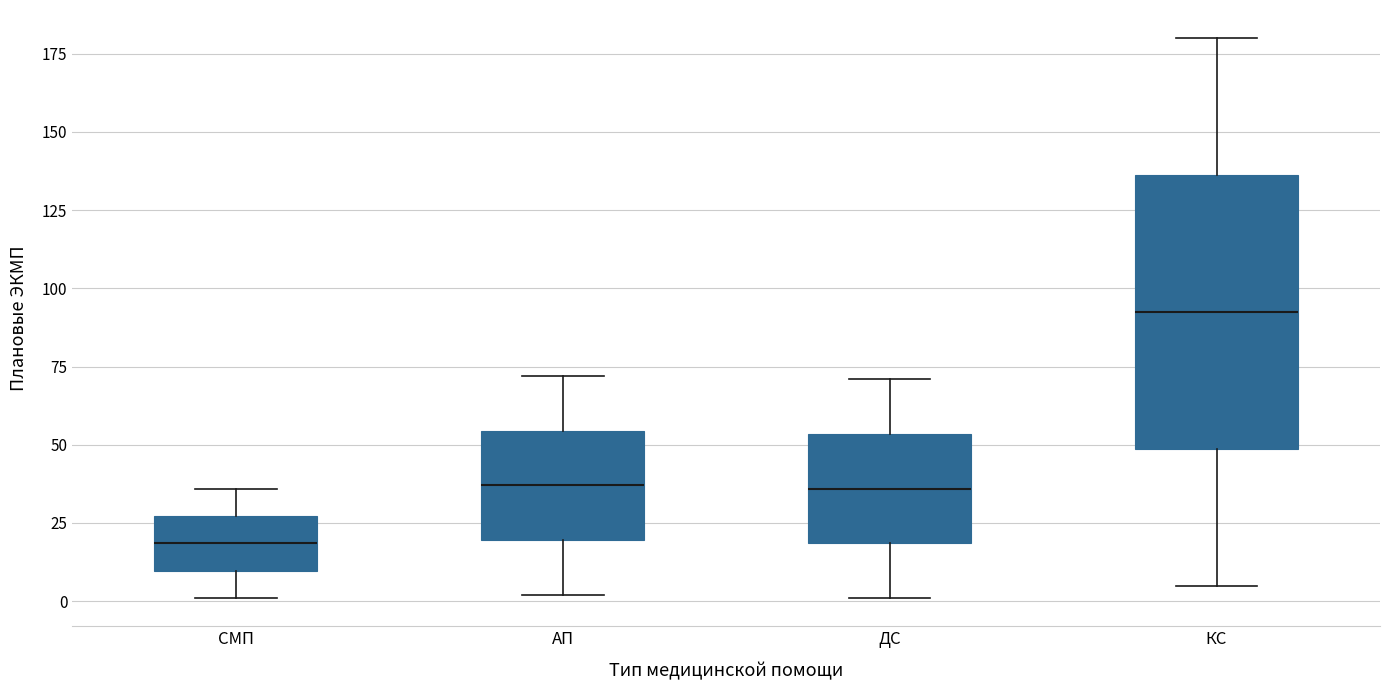

Which box has the highest median line?

КС